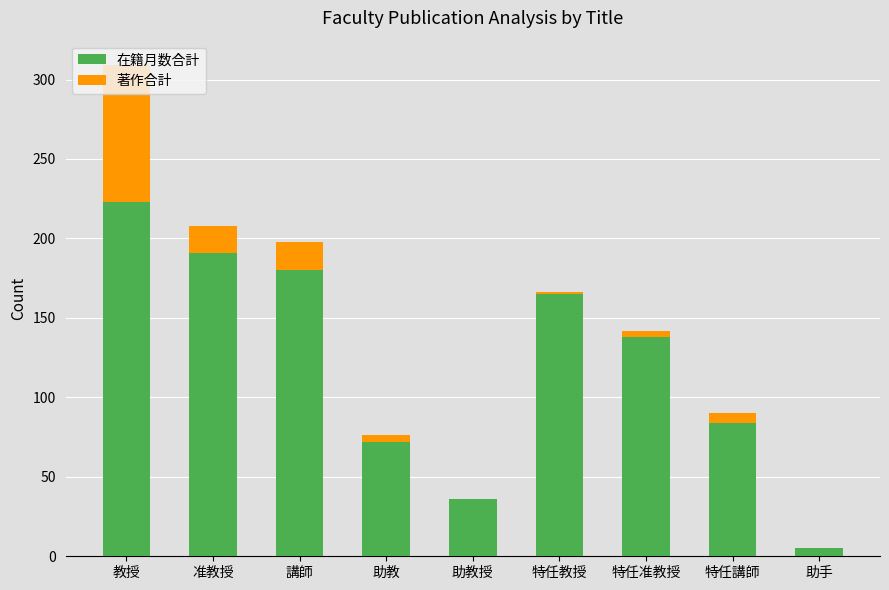

Is it true that 在籍月数合計 equals 126 at 特任講師?

False